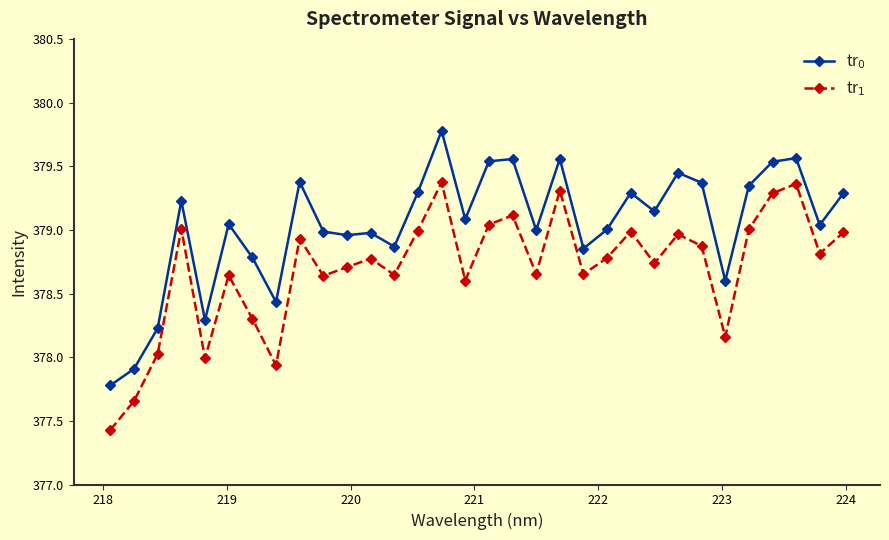

List the series in order of their peak value, highest first.

tr$_0$, tr$_1$